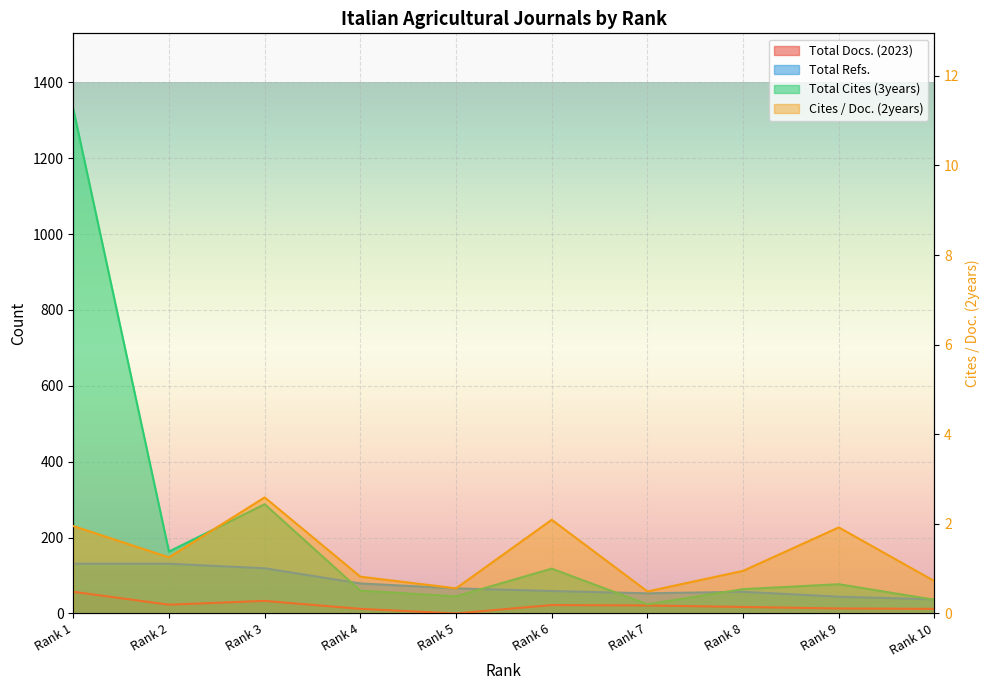

What is the difference between the highest and lowest values at Rank 10?

36.3